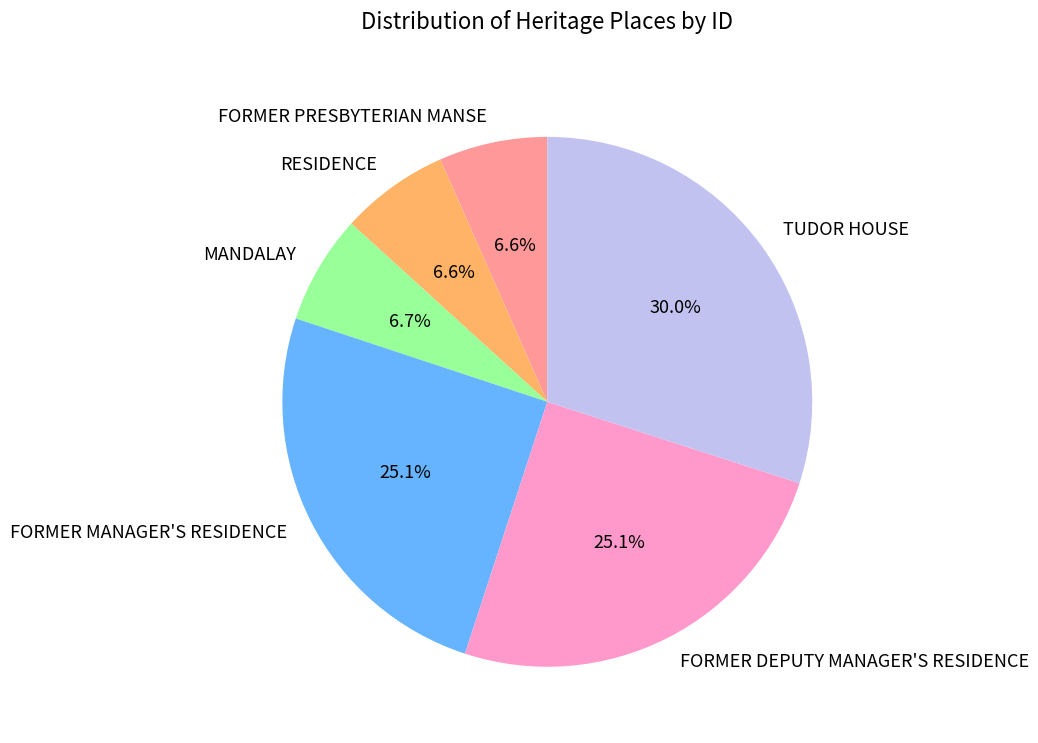

True or false: TUDOR HOUSE accounts for 30% of the total.

True